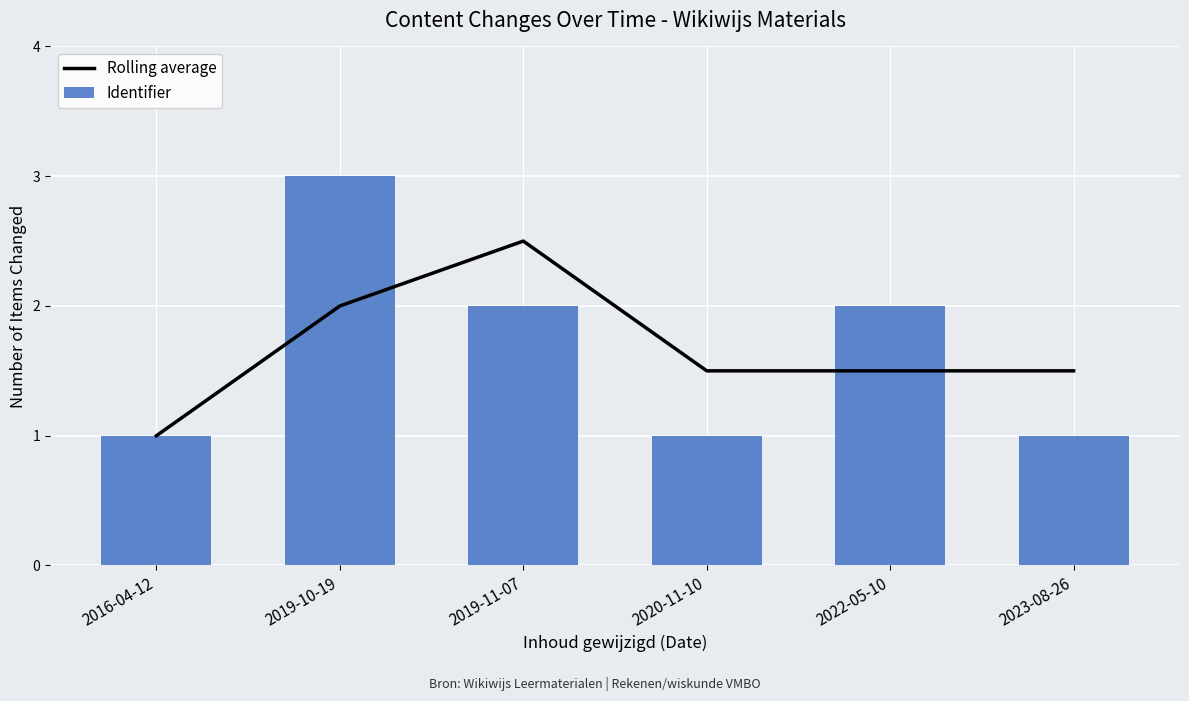

Are the bars grouped side by side (vs. stacked)?

Yes